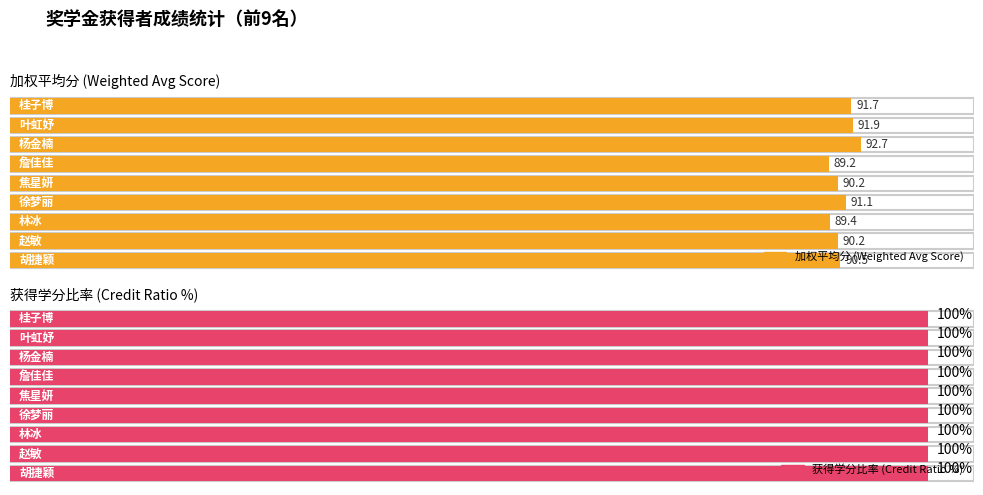

How many groups of bars are there?

9